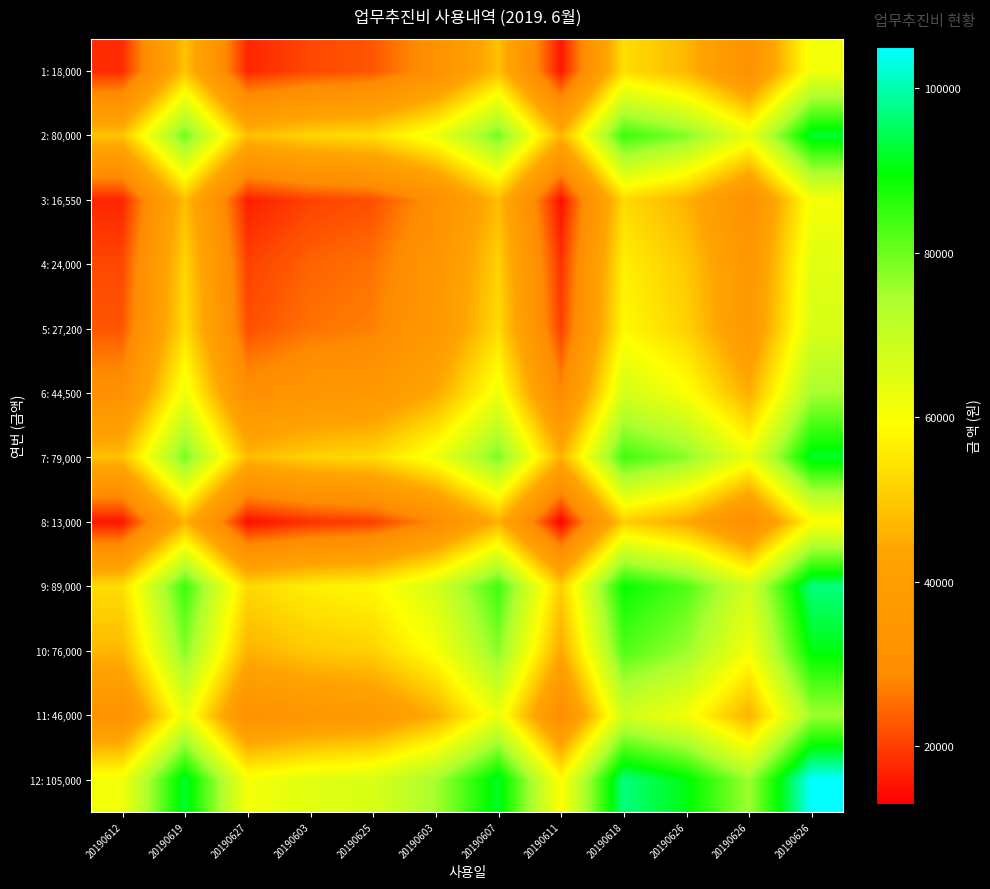

Reading left to right, transcribe all the data shown in this chart.

1: 18,000: 20190612=18000.0	20190619=49000.0	20190627=17275.0	20190603=21000.0	20190625=22600.0	20190603=31250.0	20190607=48500.0	20190611=15500.0	20190618=53500.0	20190626=47000.0	20190626=32000.0	20190626=61500.0
2: 80,000: 20190612=49000.0	20190619=80000.0	20190627=48275.0	20190603=52000.0	20190625=53600.0	20190603=62250.0	20190607=79500.0	20190611=46500.0	20190618=84500.0	20190626=78000.0	20190626=63000.0	20190626=92500.0
3: 16,550: 20190612=17275.0	20190619=48275.0	20190627=16550.0	20190603=20275.0	20190625=21875.0	20190603=30525.0	20190607=47775.0	20190611=14775.0	20190618=52775.0	20190626=46275.0	20190626=31275.0	20190626=60775.0
4: 24,000: 20190612=21000.0	20190619=52000.0	20190627=20275.0	20190603=24000.0	20190625=25600.0	20190603=34250.0	20190607=51500.0	20190611=18500.0	20190618=56500.0	20190626=50000.0	20190626=35000.0	20190626=64500.0
5: 27,200: 20190612=22600.0	20190619=53600.0	20190627=21875.0	20190603=25600.0	20190625=27200.0	20190603=35850.0	20190607=53100.0	20190611=20100.0	20190618=58100.0	20190626=51600.0	20190626=36600.0	20190626=66100.0
6: 44,500: 20190612=31250.0	20190619=62250.0	20190627=30525.0	20190603=34250.0	20190625=35850.0	20190603=44500.0	20190607=61750.0	20190611=28750.0	20190618=66750.0	20190626=60250.0	20190626=45250.0	20190626=74750.0
7: 79,000: 20190612=48500.0	20190619=79500.0	20190627=47775.0	20190603=51500.0	20190625=53100.0	20190603=61750.0	20190607=79000.0	20190611=46000.0	20190618=84000.0	20190626=77500.0	20190626=62500.0	20190626=92000.0
8: 13,000: 20190612=15500.0	20190619=46500.0	20190627=14775.0	20190603=18500.0	20190625=20100.0	20190603=28750.0	20190607=46000.0	20190611=13000.0	20190618=51000.0	20190626=44500.0	20190626=29500.0	20190626=59000.0
9: 89,000: 20190612=53500.0	20190619=84500.0	20190627=52775.0	20190603=56500.0	20190625=58100.0	20190603=66750.0	20190607=84000.0	20190611=51000.0	20190618=89000.0	20190626=82500.0	20190626=67500.0	20190626=97000.0
10: 76,000: 20190612=47000.0	20190619=78000.0	20190627=46275.0	20190603=50000.0	20190625=51600.0	20190603=60250.0	20190607=77500.0	20190611=44500.0	20190618=82500.0	20190626=76000.0	20190626=61000.0	20190626=90500.0
11: 46,000: 20190612=32000.0	20190619=63000.0	20190627=31275.0	20190603=35000.0	20190625=36600.0	20190603=45250.0	20190607=62500.0	20190611=29500.0	20190618=67500.0	20190626=61000.0	20190626=46000.0	20190626=75500.0
12: 105,000: 20190612=61500.0	20190619=92500.0	20190627=60775.0	20190603=64500.0	20190625=66100.0	20190603=74750.0	20190607=92000.0	20190611=59000.0	20190618=97000.0	20190626=90500.0	20190626=75500.0	20190626=105000.0